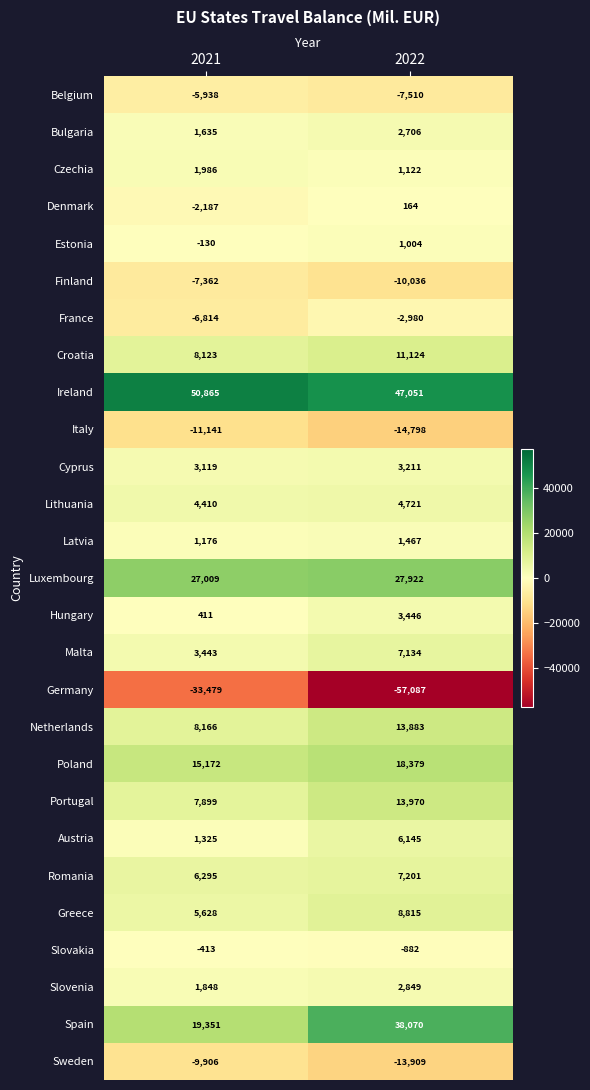

At how many categories does at least one series exceed 23554?

2